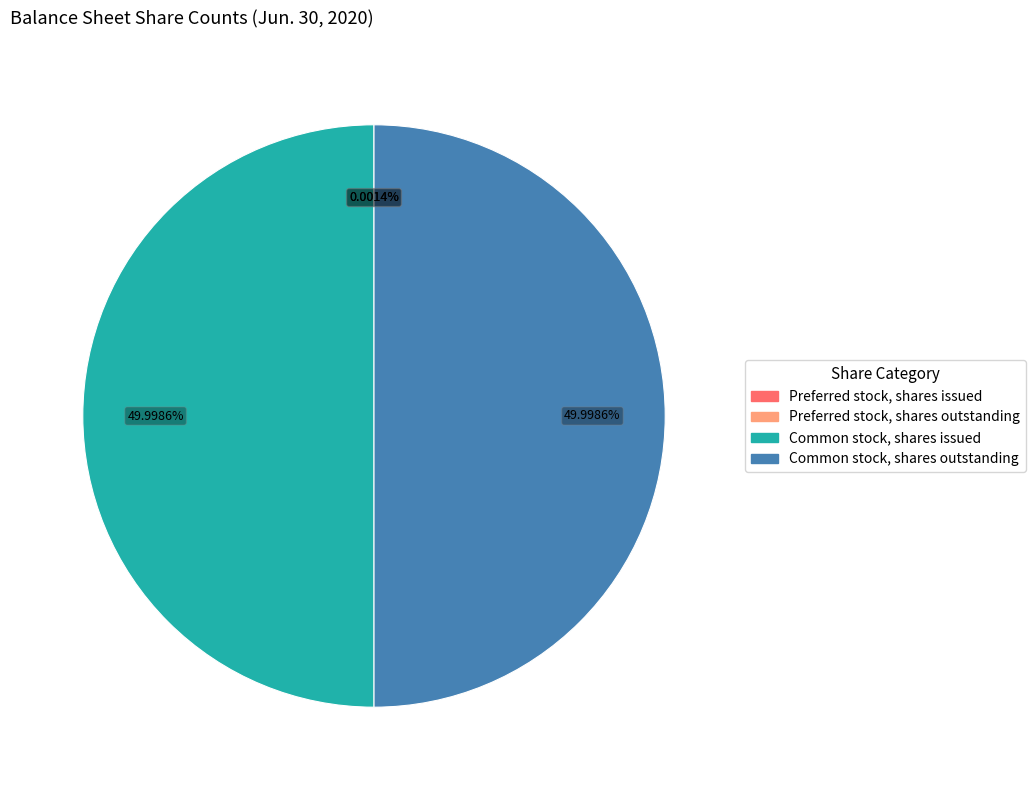

Do Common stock, shares issued and Common stock, shares outstanding together represent more than half of the pie?

Yes